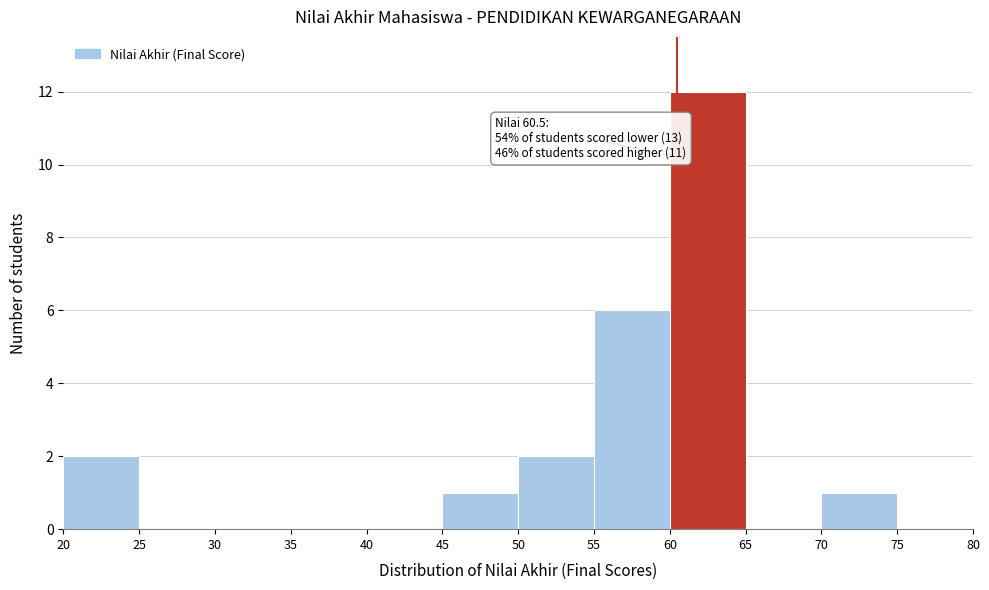

Which range on the x-axis has the tallest bar?

60 to 65